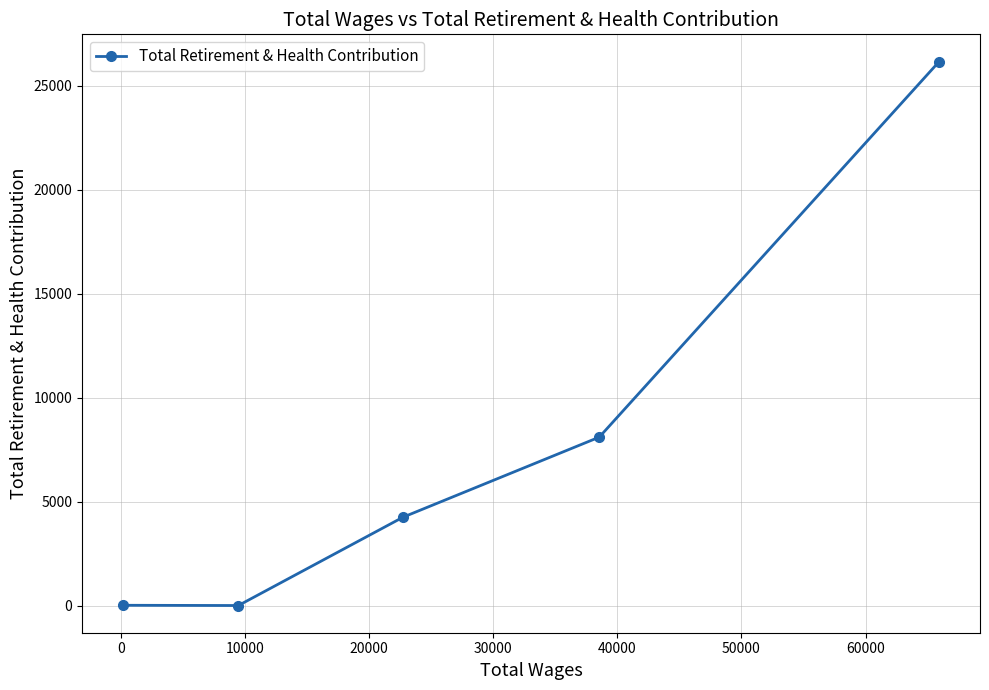

True or false: there are more than 1 points higher than both neighbors.

False